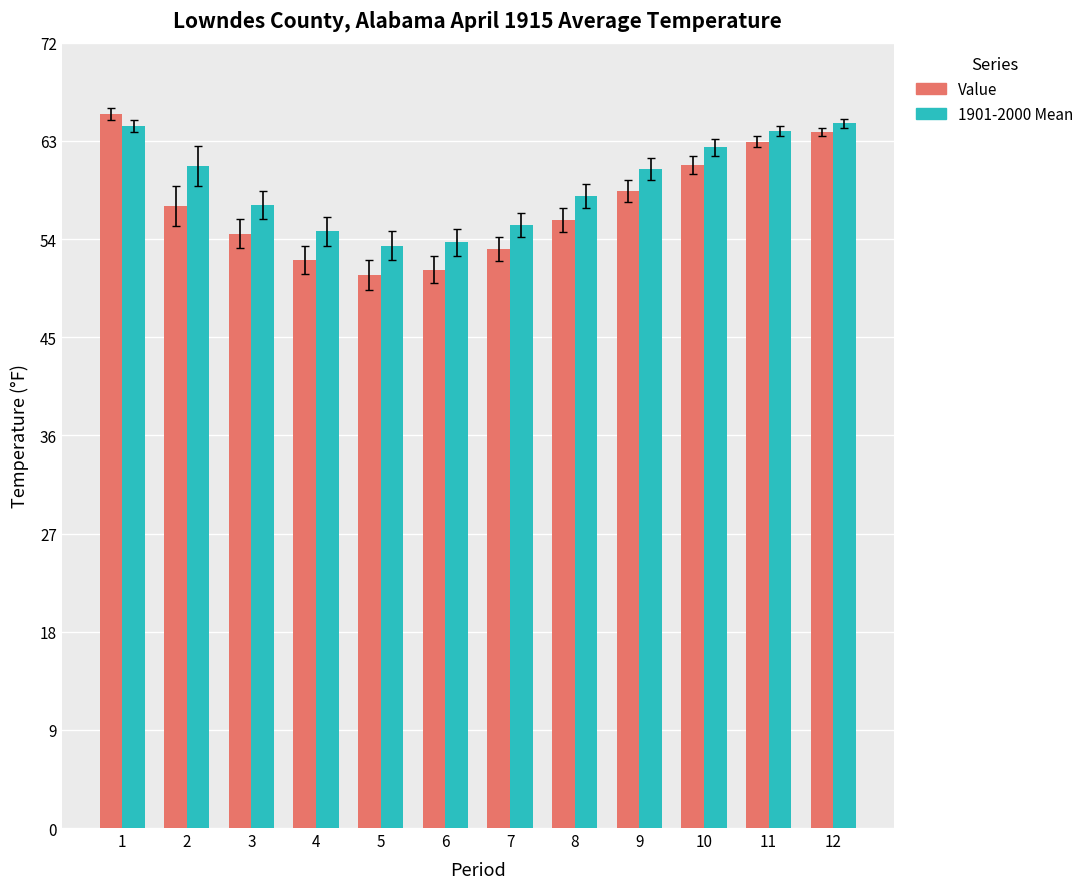

Does the chart contain any negative values?

No